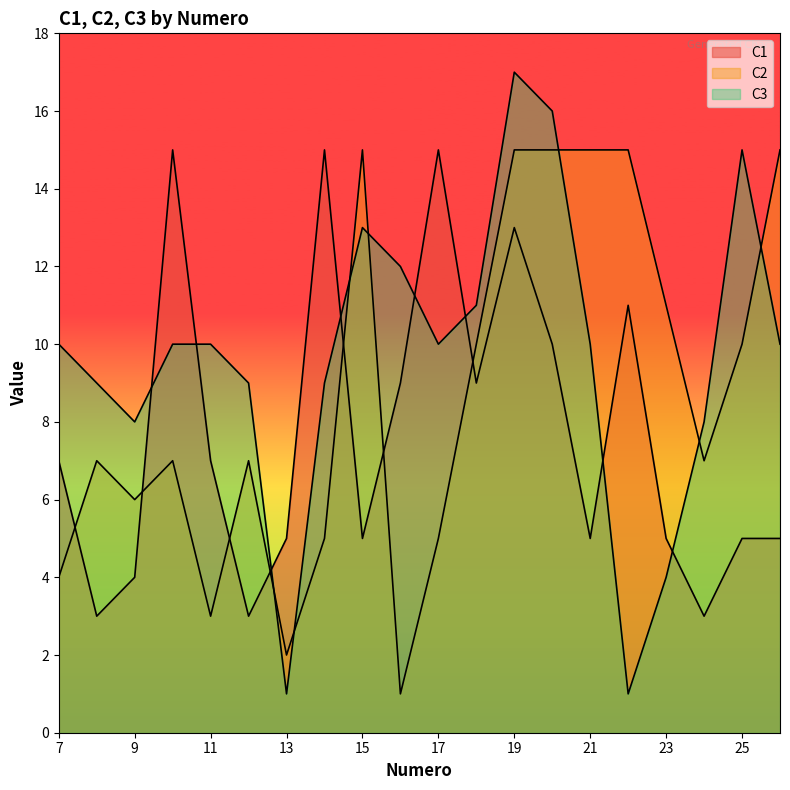

Reading left to right, what are all the values shown in this chart?

C1: 7=7	8=3	9=4	10=15	11=7	12=3	13=5	14=15	15=5	16=9	17=15	18=9	19=13	20=10	21=5	22=11	23=5	24=3	25=5	26=5
C2: 7=4	8=7	9=6	10=7	11=3	12=7	13=2	14=5	15=15	16=1	17=5	18=10	19=15	20=15	21=15	22=15	23=11	24=7	25=10	26=15
C3: 7=10	8=9	9=8	10=10	11=10	12=9	13=1	14=9	15=13	16=12	17=10	18=11	19=17	20=16	21=10	22=1	23=4	24=8	25=15	26=10